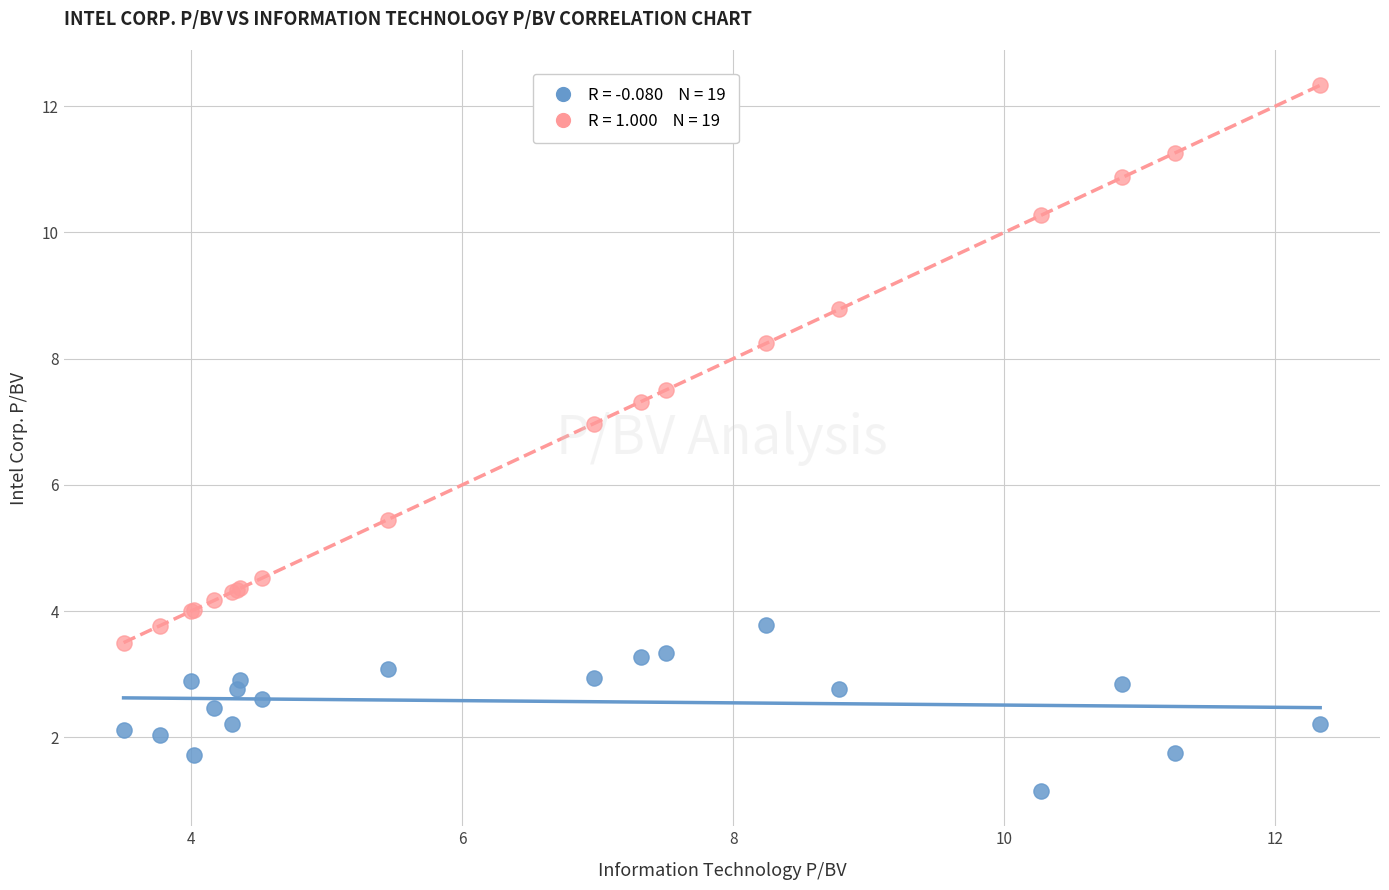

Across all series, what Y value is closest to 6?

5.5